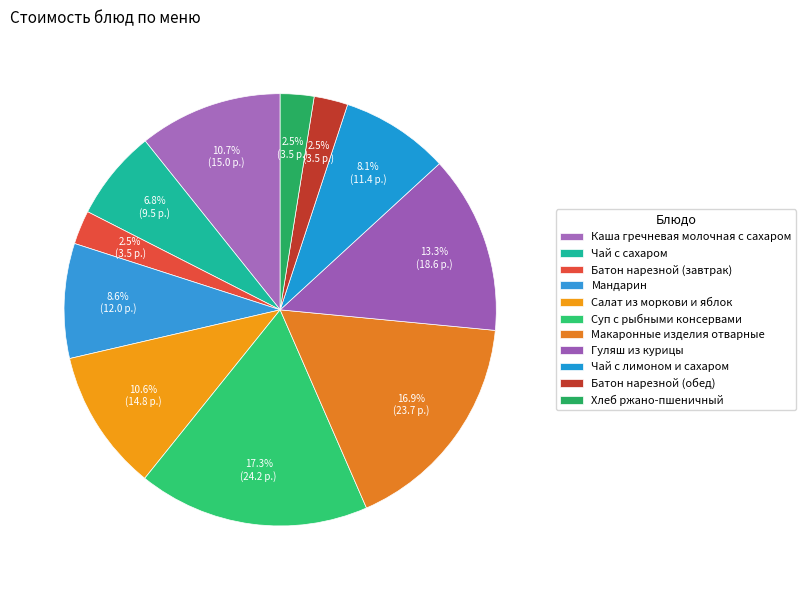

Combined, what portion of the pie is Мандарин and Гуляш из курицы?

21.9%